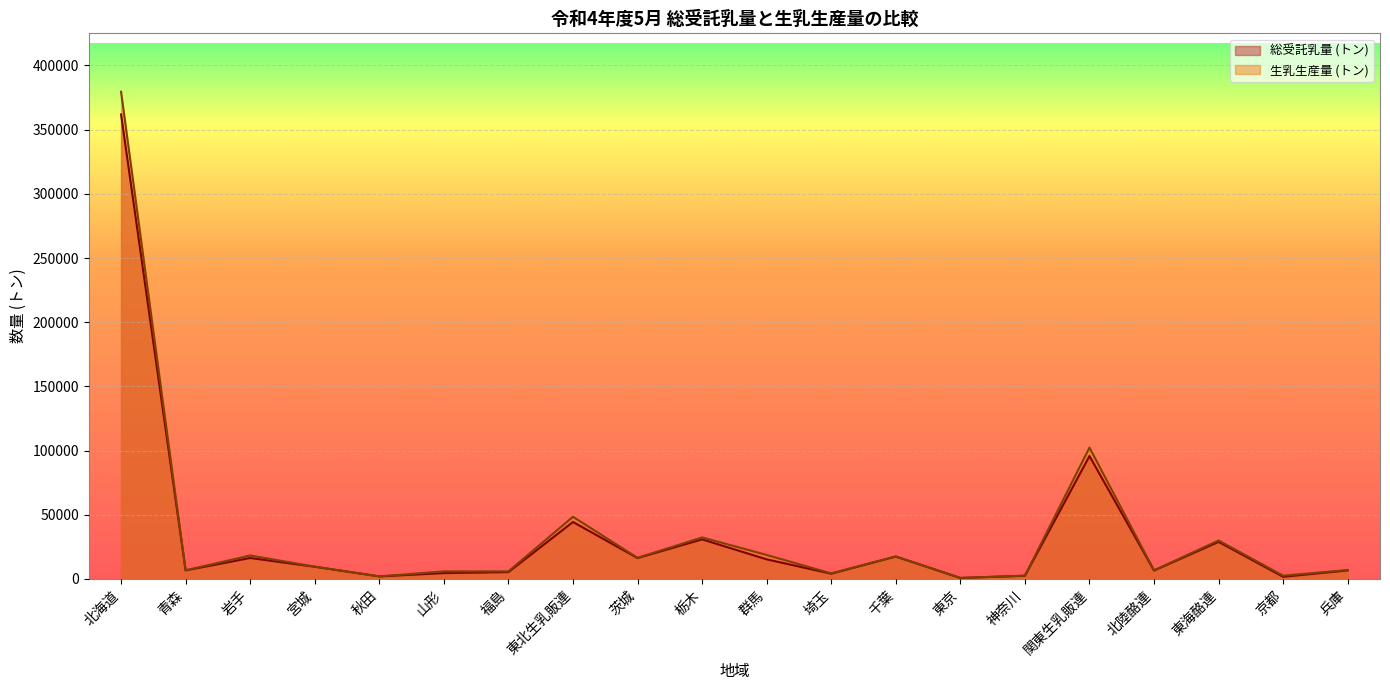

Which series has the largest range (max minus min)?

生乳生産量 (トン)